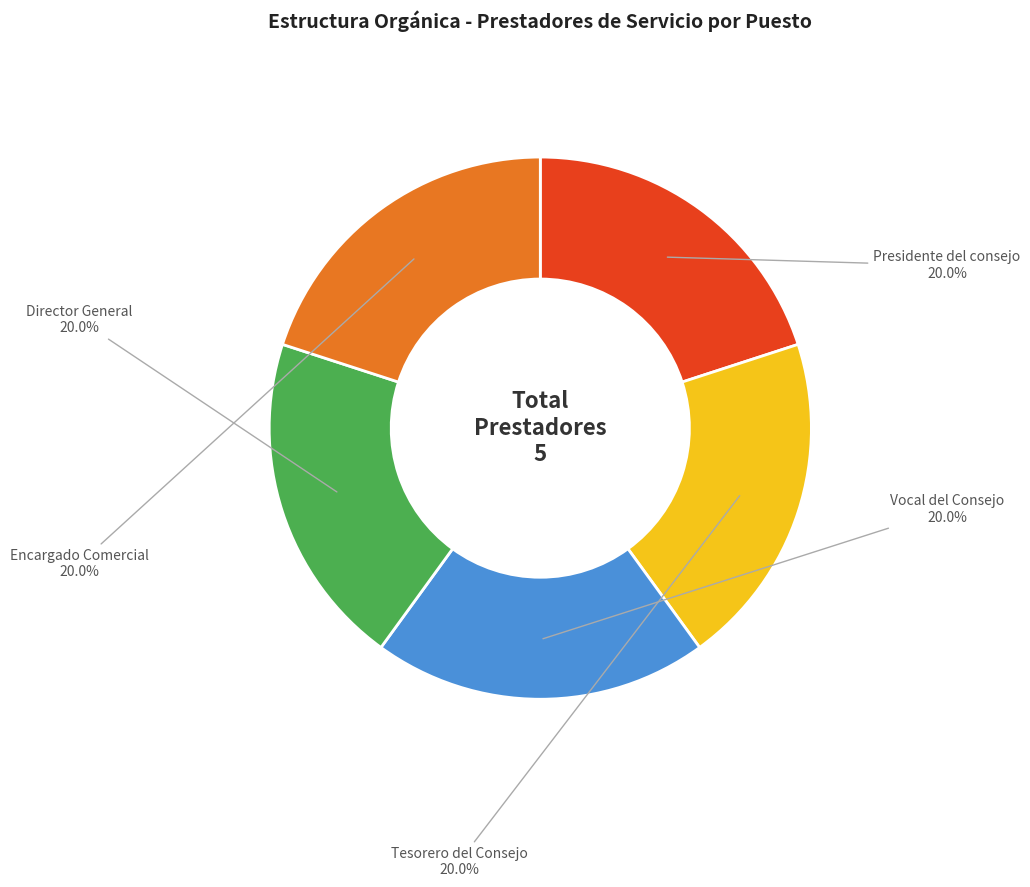

Is there any slice that represents more than half of the pie?

No